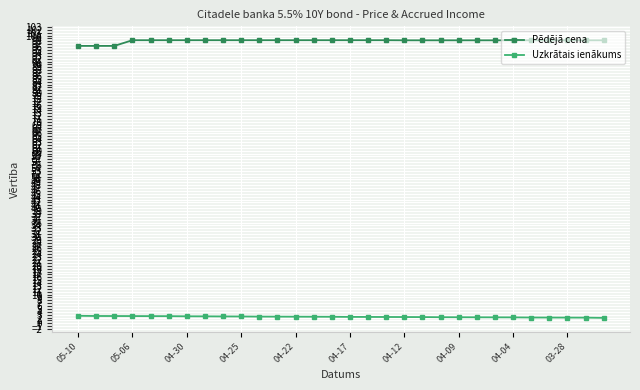

What is the maximum value for Uzkrātais ienākums?

2.6